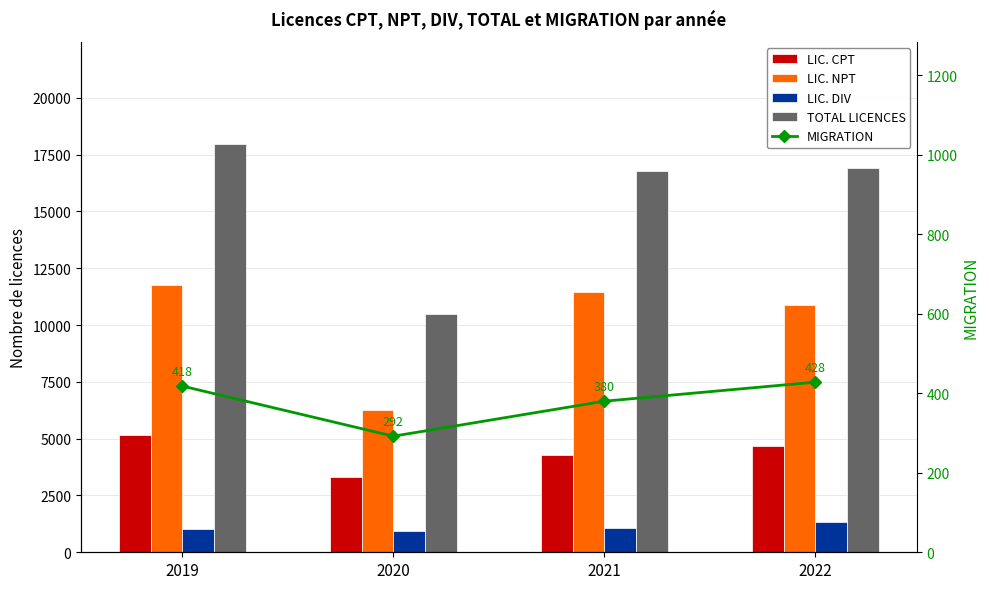

Reading right to left, list all the values displayed in this chart.

LIC. CPT: 4694	4260	3294	5165
LIC. NPT: 10886	11447	6263	11760
LIC. DIV: 1326	1089	940	1045
TOTAL LICENCES: 16906	16796	10497	17970
MIGRATION: 428	380	292	418